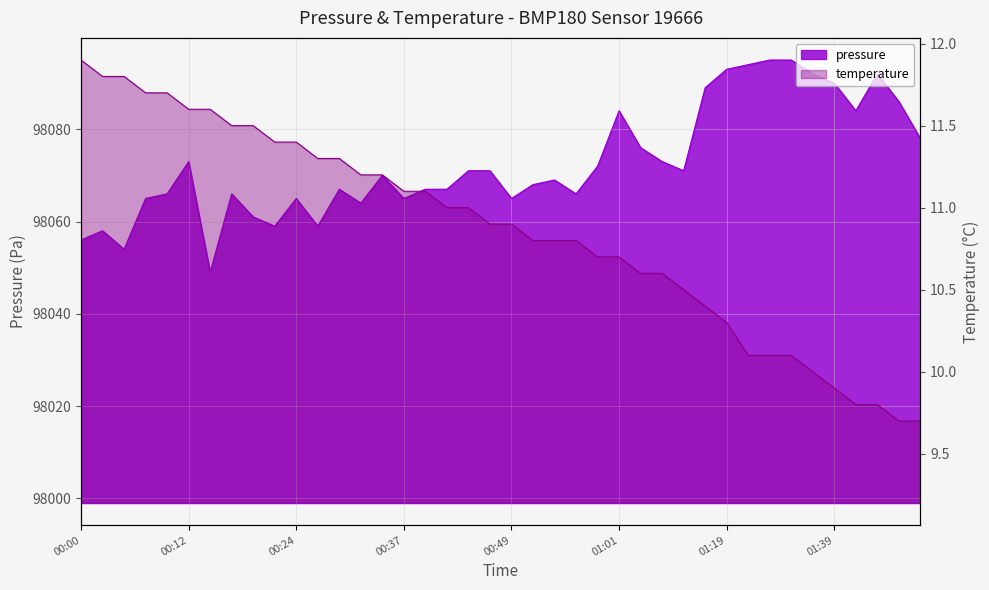

Which series has the largest total across all categories?

pressure